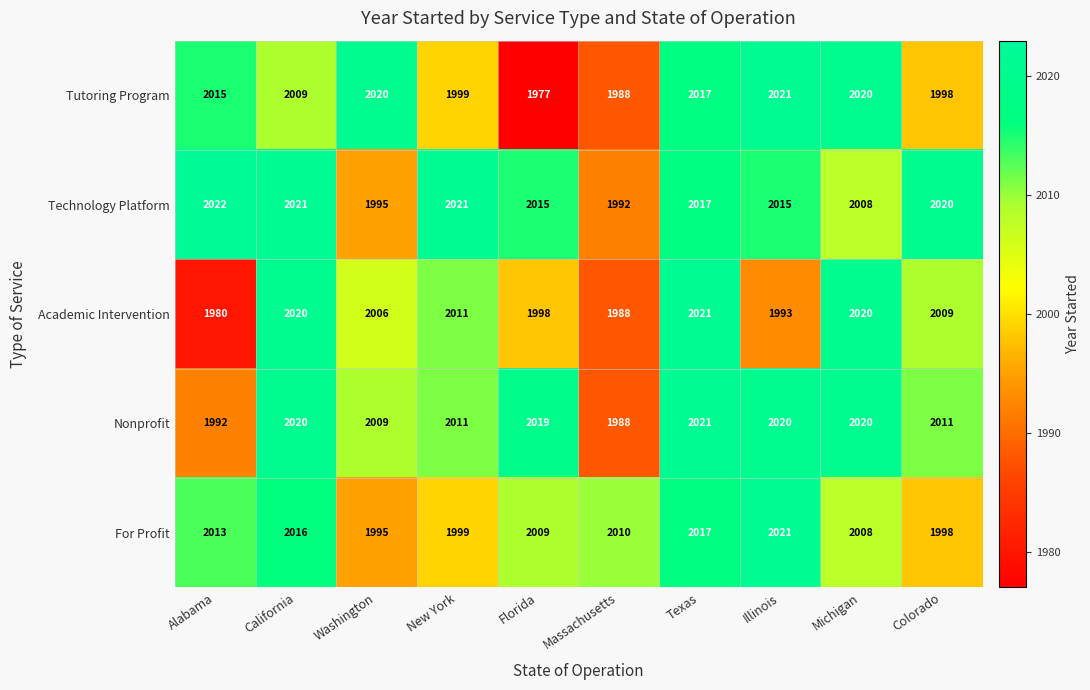

What is the greatest value displayed?

2022